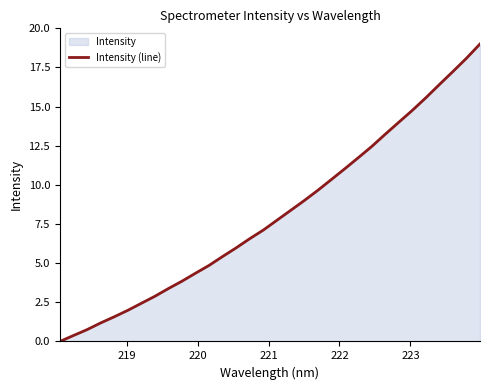

What is the maximum value shown in the chart?

19.0